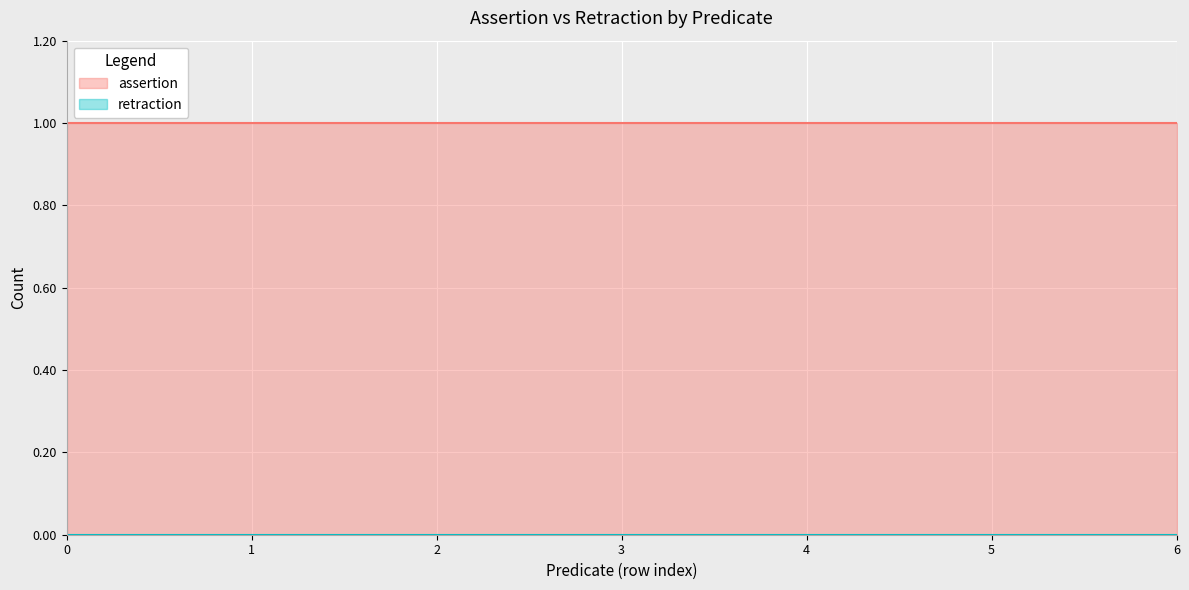

True or false: retraction and assertion intersect in this chart.

False